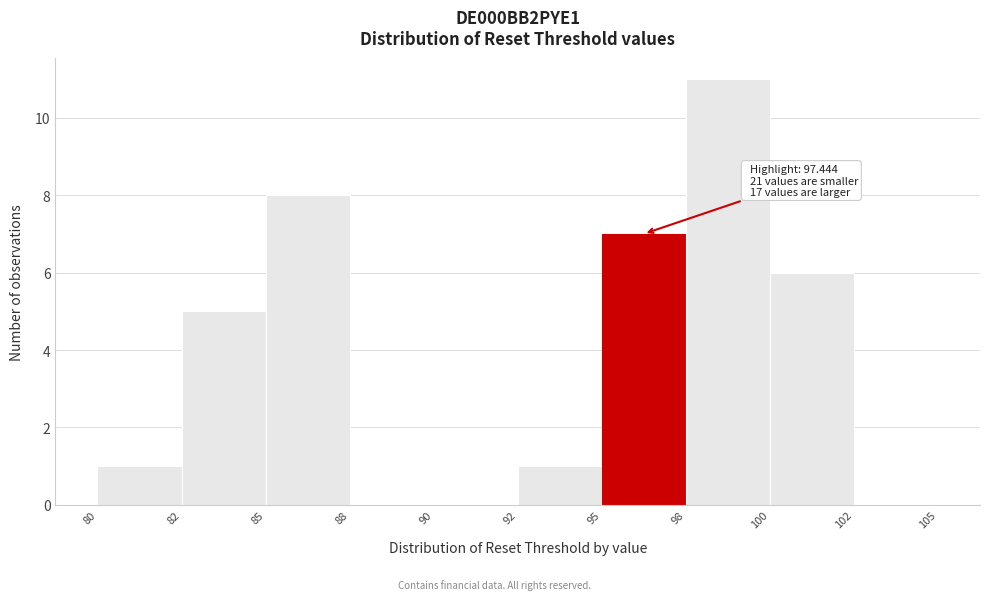

Reading left to right, what are all the values shown in this chart?

80=1	82=5	85=8	88=0	90=0	92=1	95=7	98=11	100=6	102=0